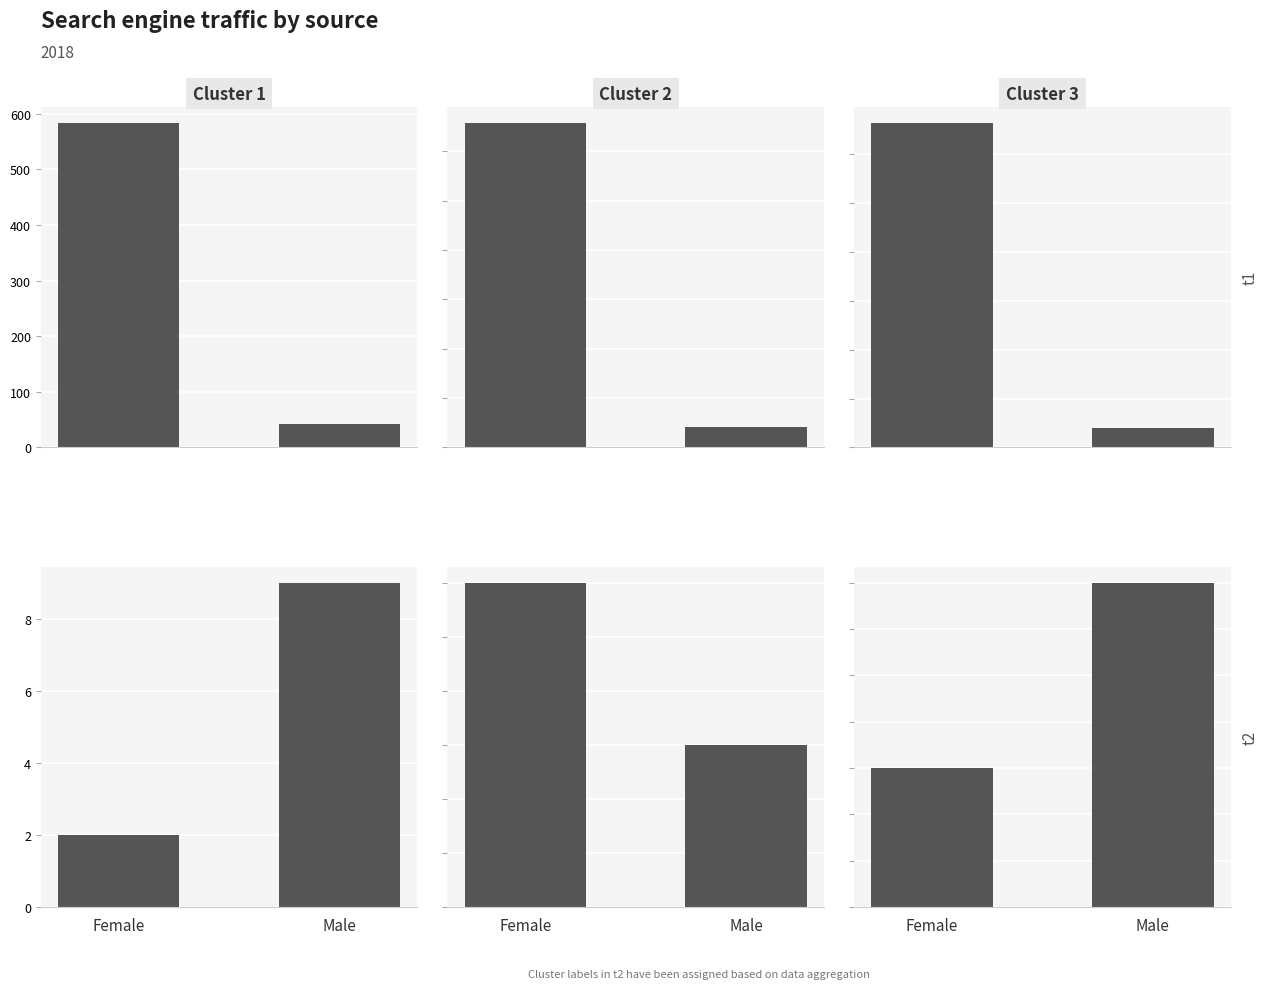

Does the chart contain any negative values?

No